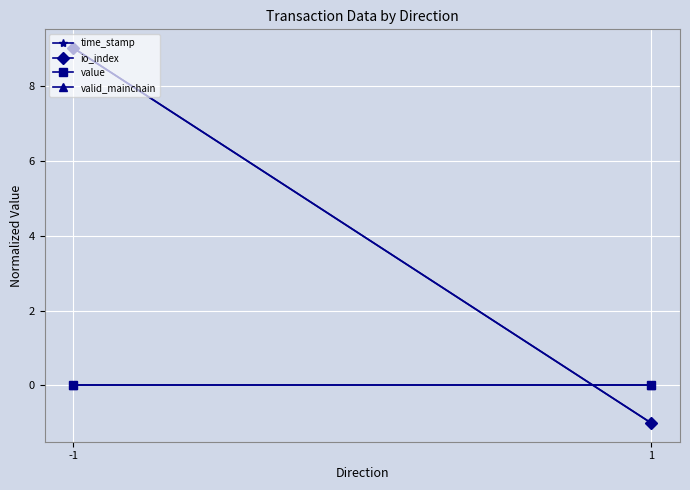

Between -1 and 1, which series saw the biggest shift?

time_stamp